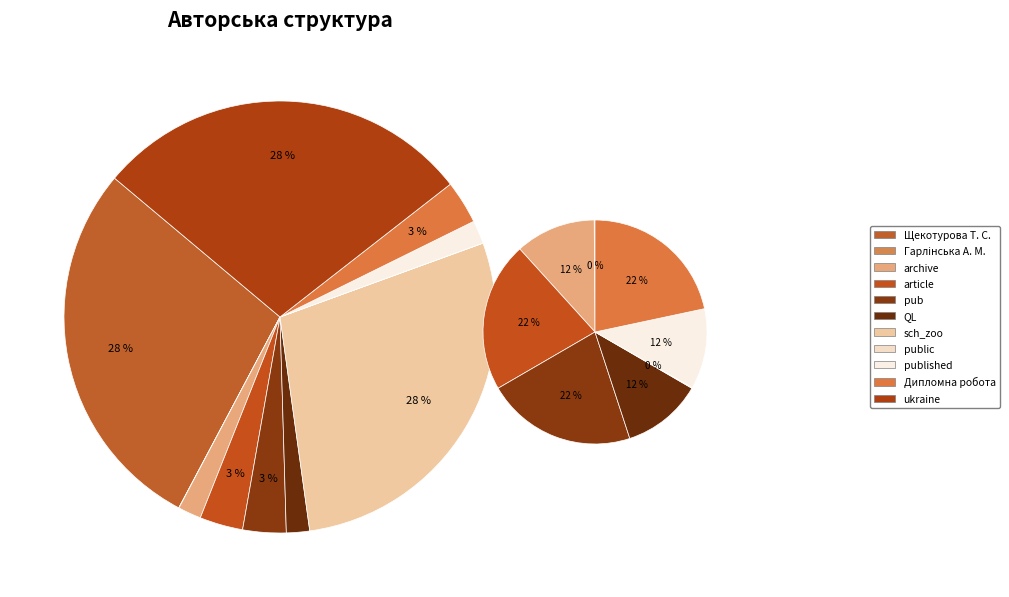

Which category has the smallest portion of the pie?

Гарлінська А. М.